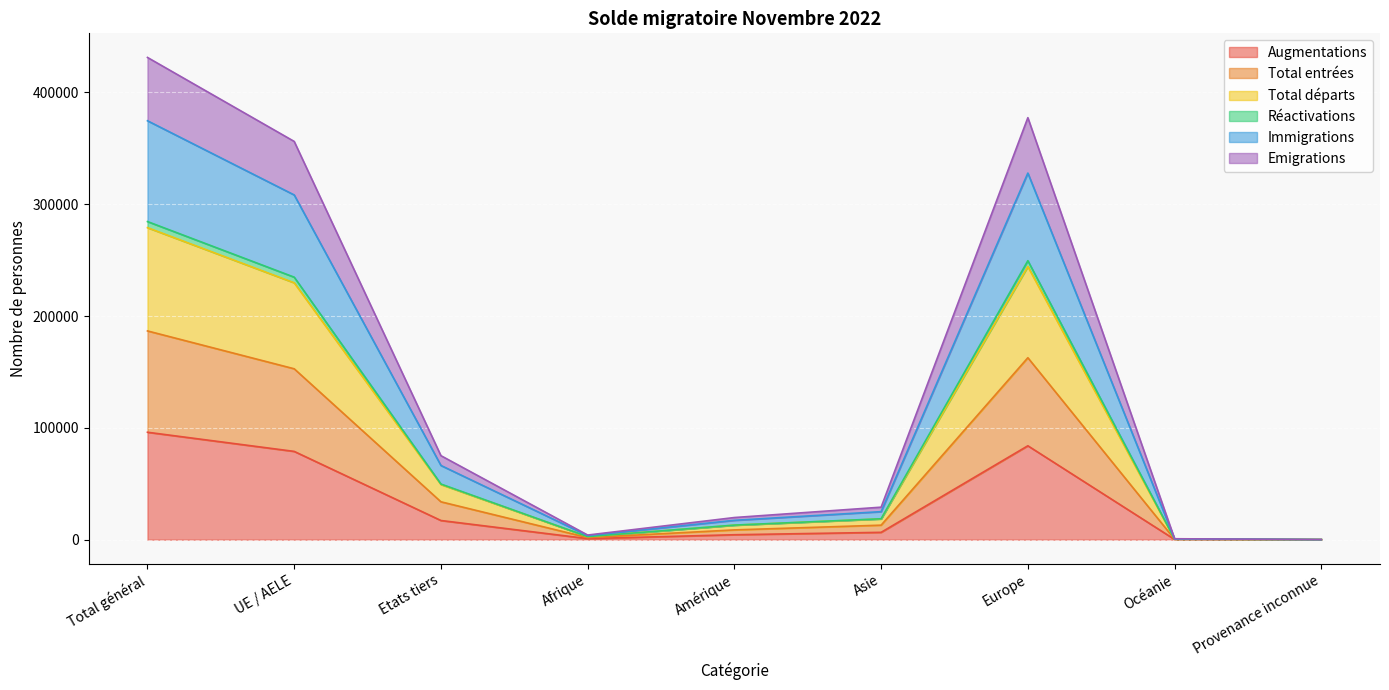

What is the maximum value for Augmentations?

96073